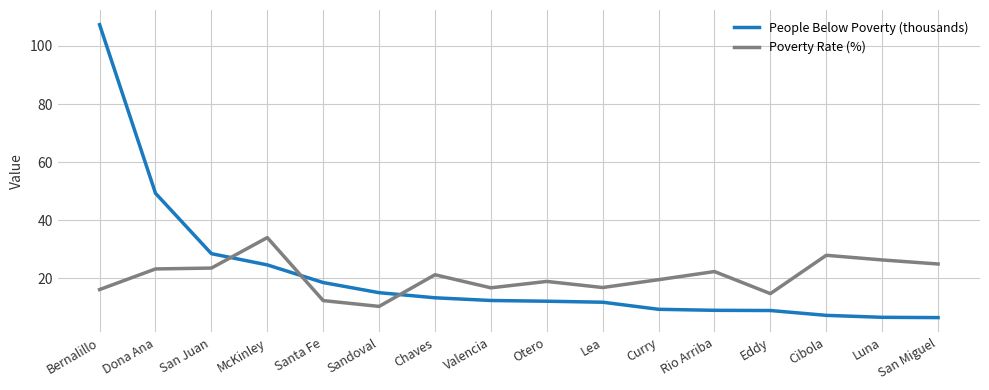

What is the difference between the highest and lowest values at Rio Arriba?

13.3